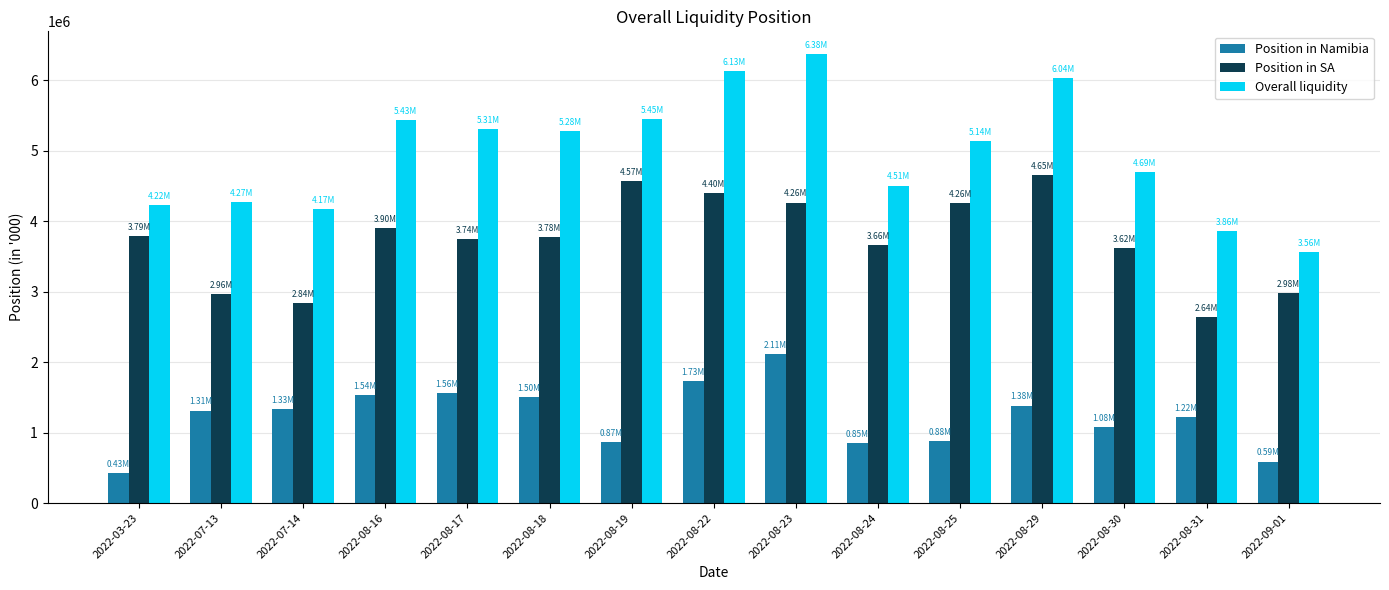

At which label does Position in Namibia reach its minimum?

2022-03-23